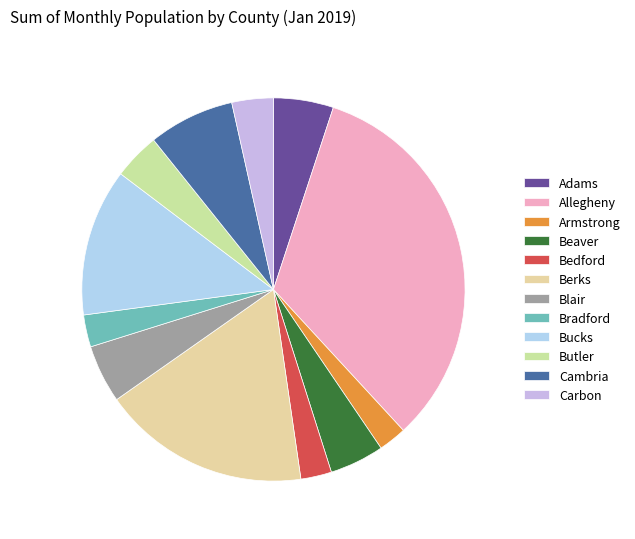

Is there a majority slice in this chart?

No